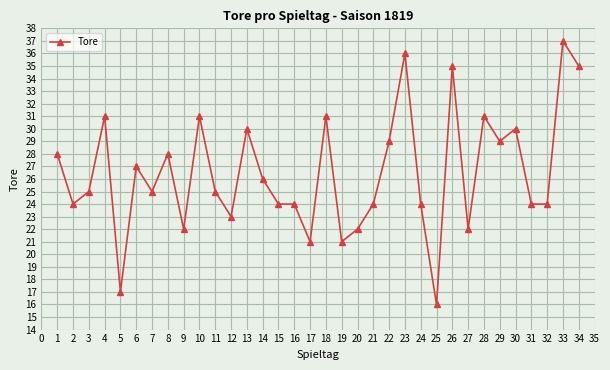

What is the sum of all values?

901